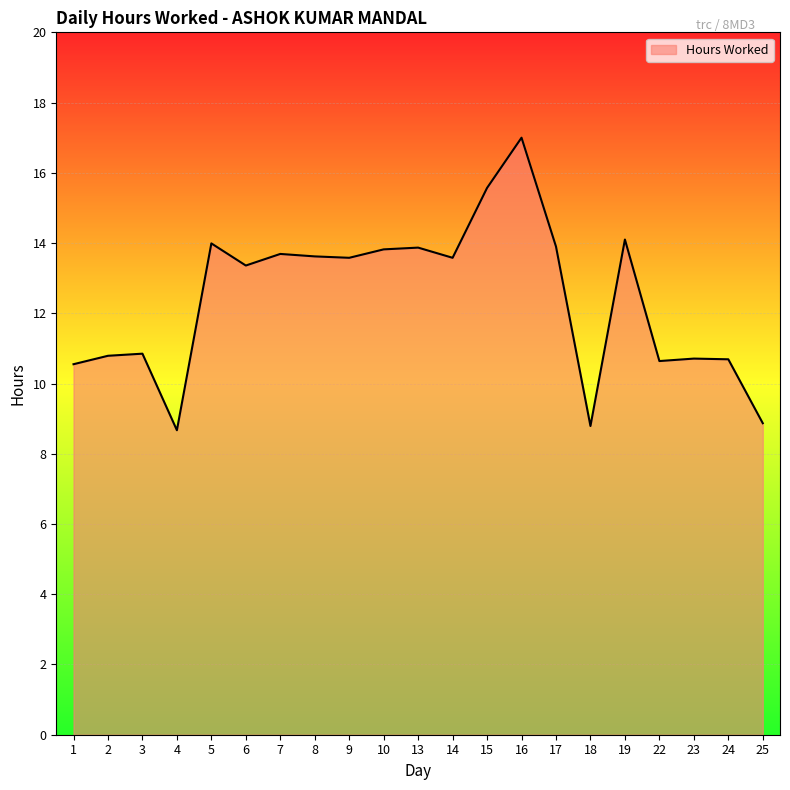

What is the maximum value shown in the chart?

17.0